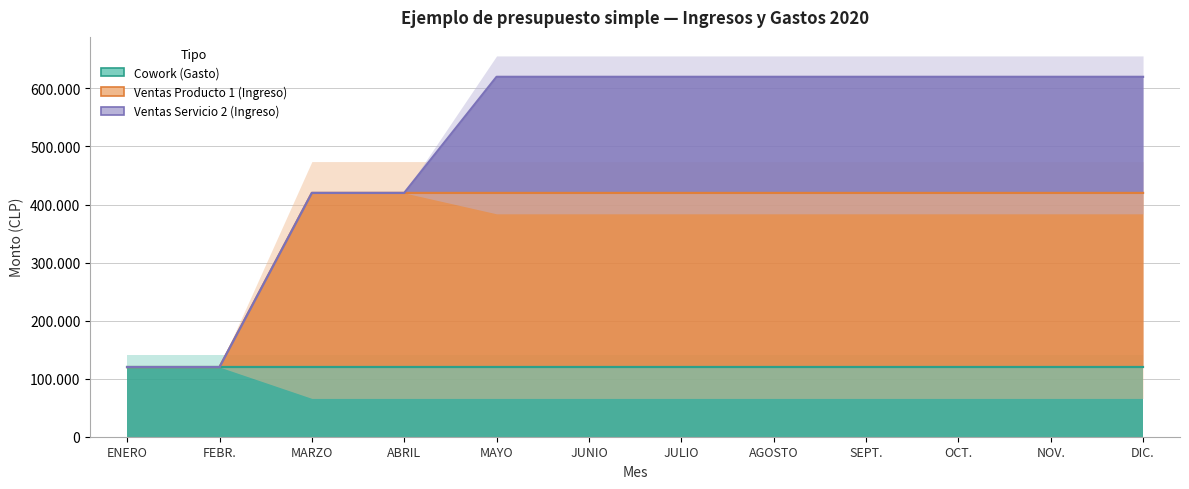

Rank the series at ENERO from highest to lowest value.

Cowork (Gasto), Ventas Producto 1 (Ingreso), Ventas Servicio 2 (Ingreso)